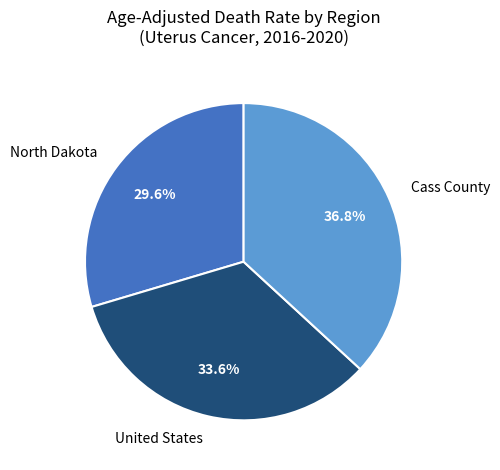

Does any single category account for the majority?

No